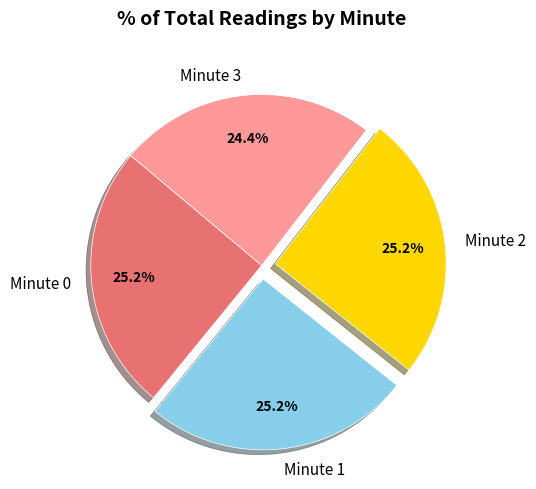

How many slices are in this pie chart?

4